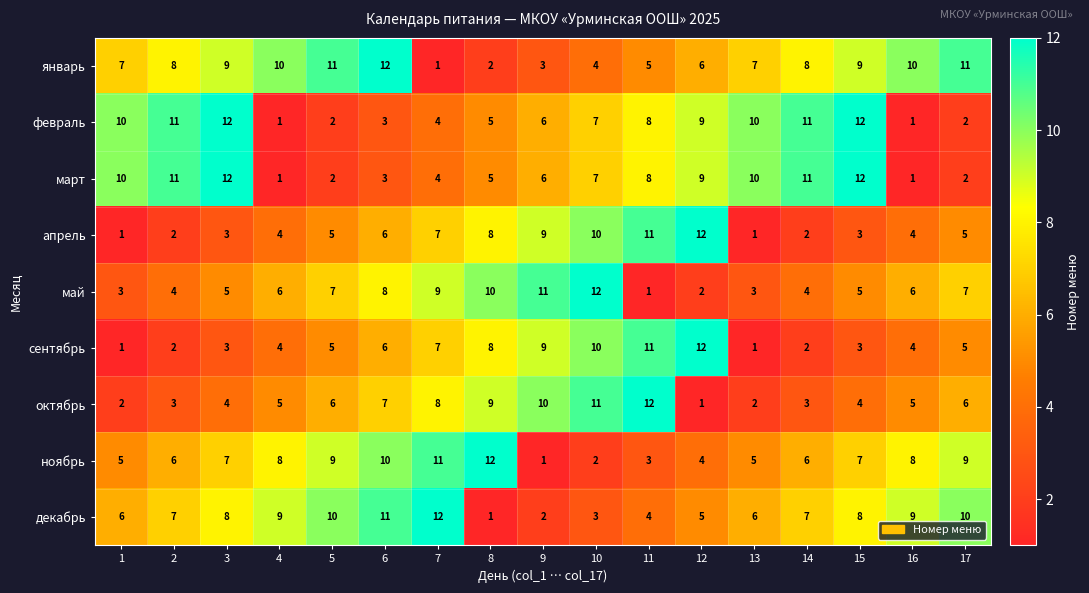

Which series has the largest total across all categories?

январь